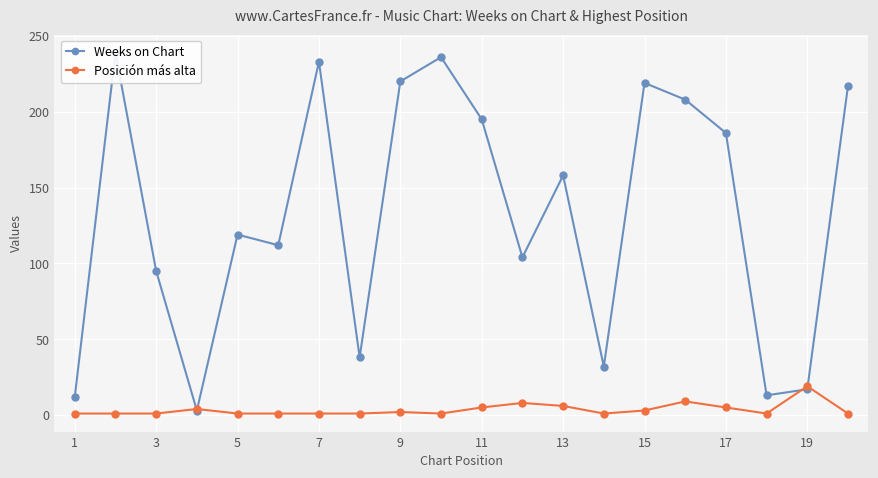

What is the sum of all Weeks on Chart values?

2656